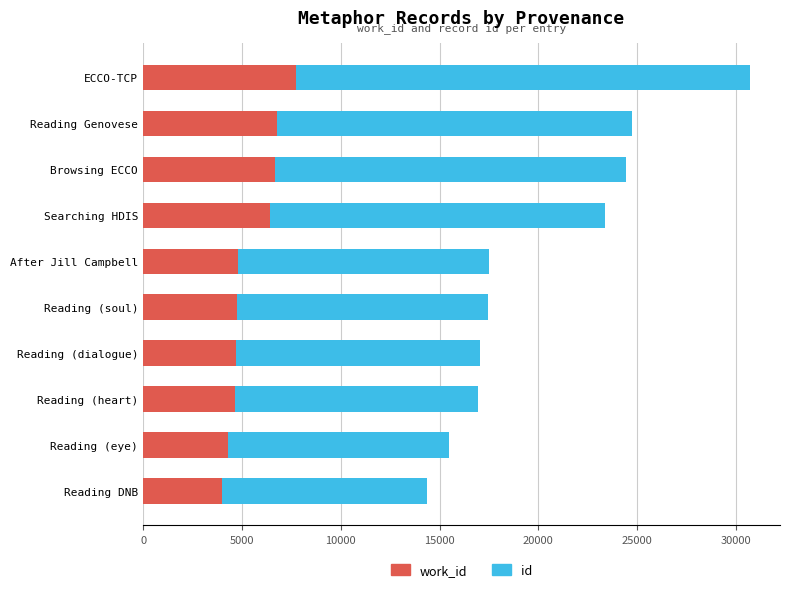

At which category is the sum across all series the highest?

ECCO-TCP